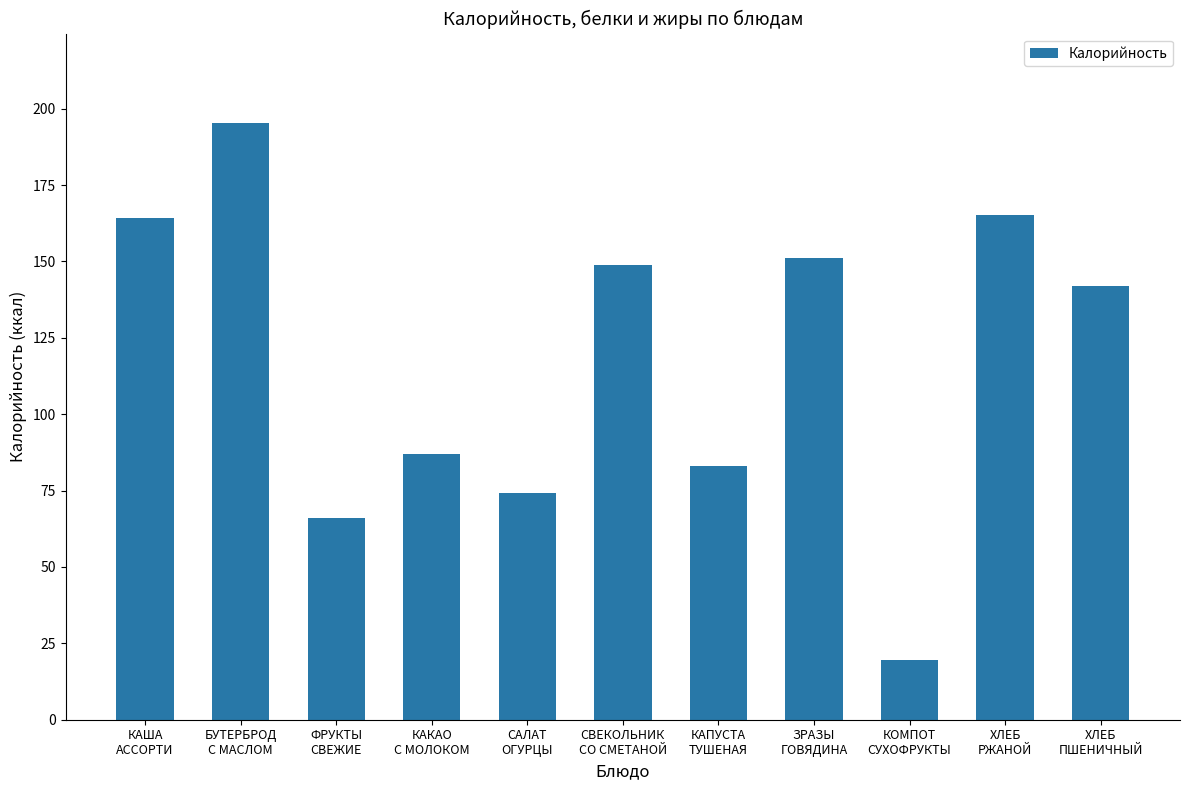

What is the label of the 7th bar from the right?

САЛАТ
ОГУРЦЫ